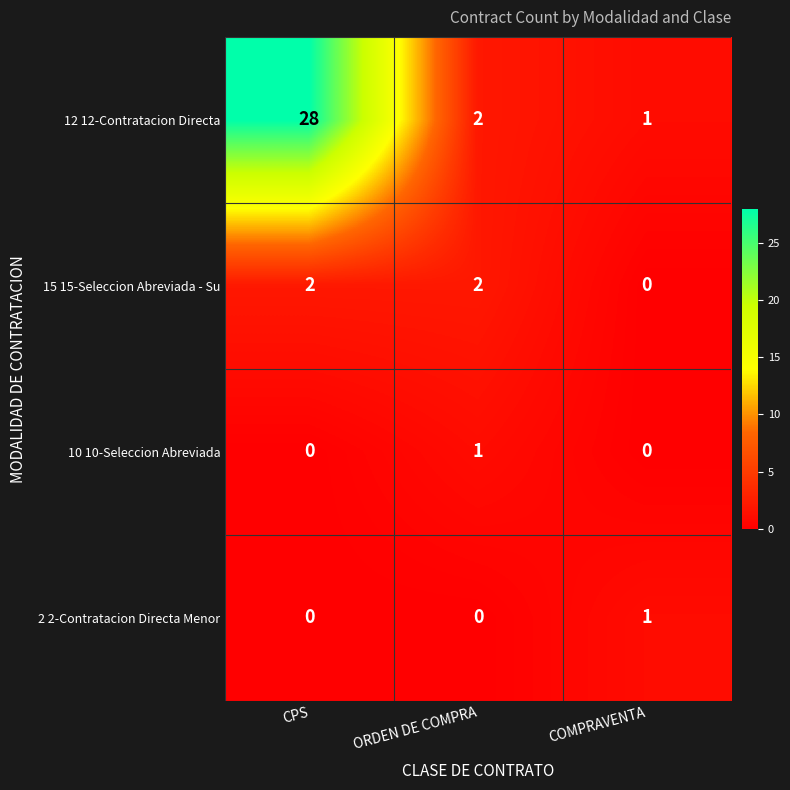

Count the number of data series in this chart.

4